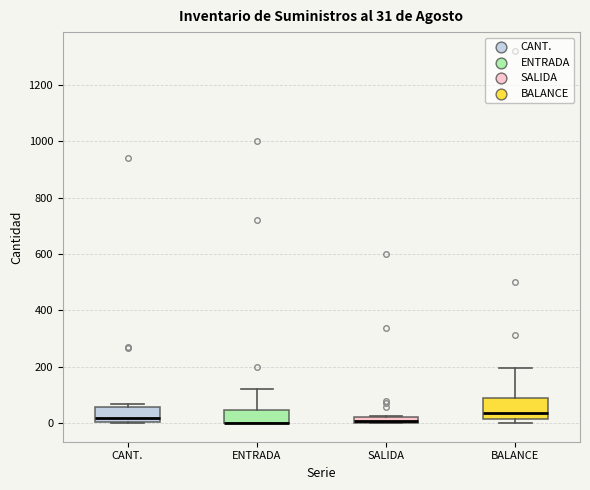

Comparing the boxes themselves (not the whiskers), which one is the tallest?

BALANCE